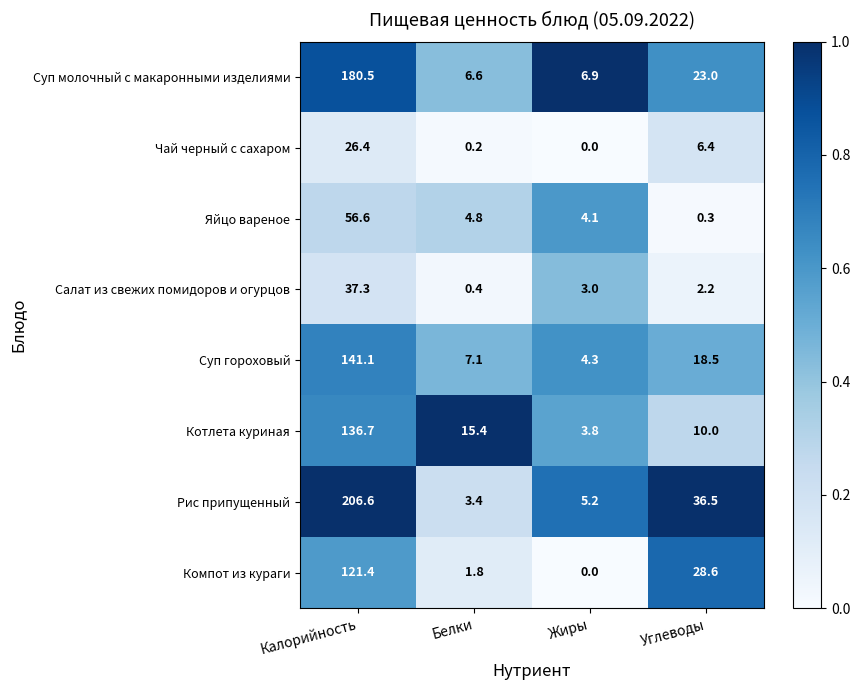

Is the value of Суп молочный с макаронными изделиями at Калорийность greater than the value of Суп гороховый at Калорийность?

Yes